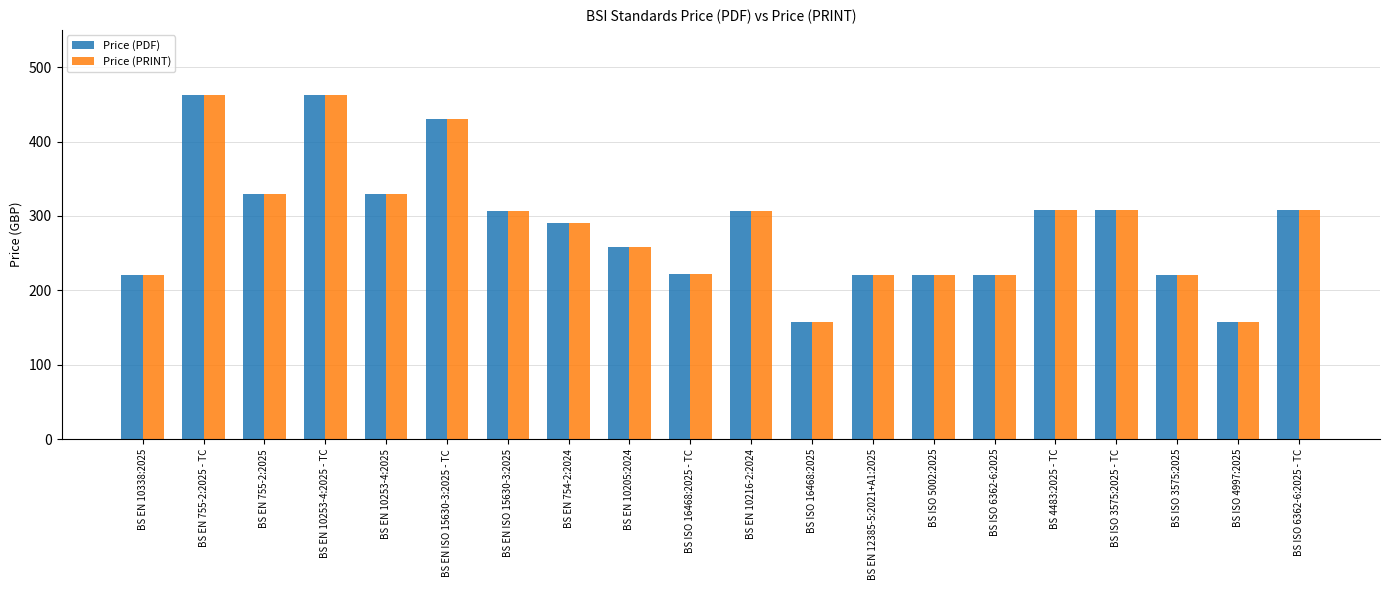

How many groups of bars are there?

20